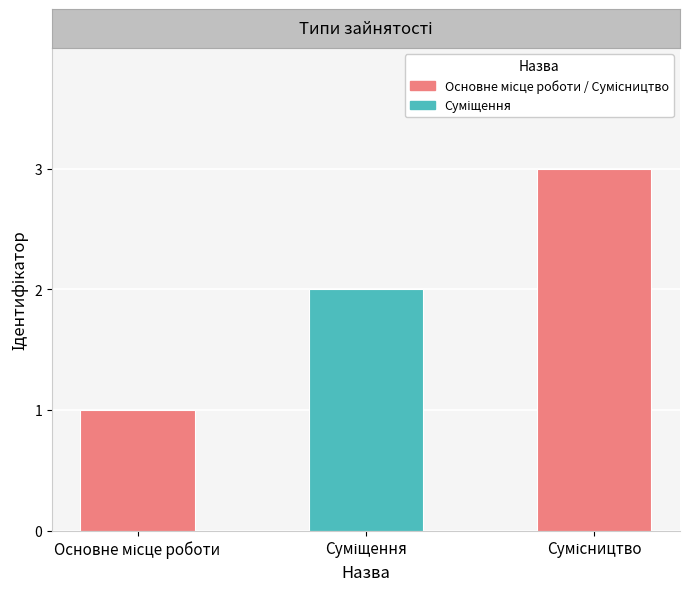

What is the sum of all values?

6